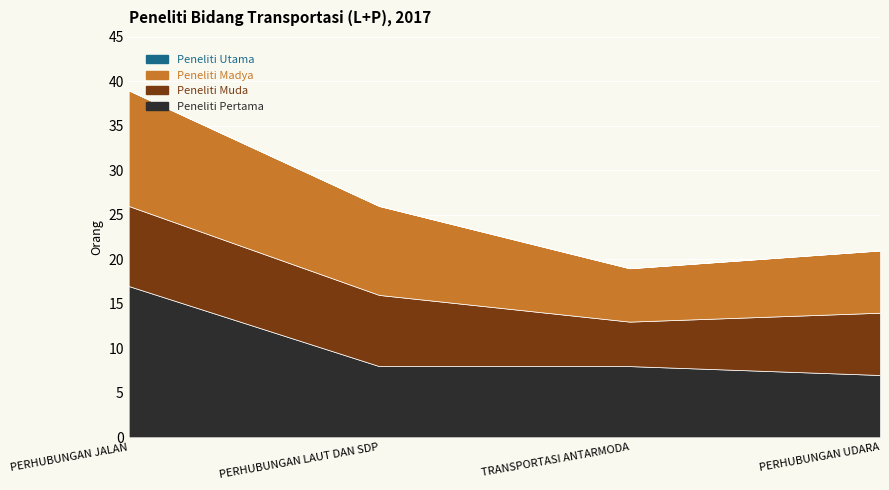

Reading left to right, list all the values displayed in this chart.

Peneliti Pertama: 17	8	8	7
Peneliti Muda: 9	8	5	7
Peneliti Madya: 13	10	6	7
Peneliti Utama: 0	0	0	0